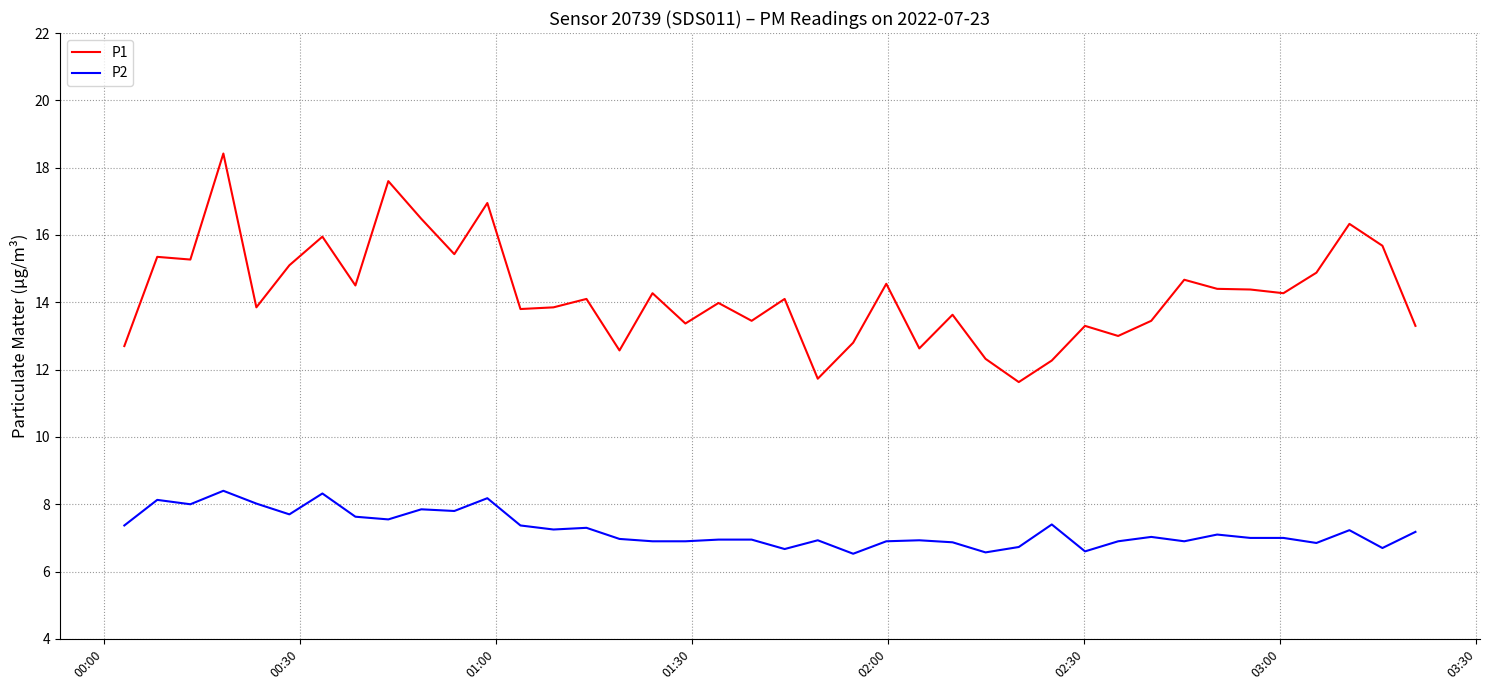

What is the difference between the maximum and minimum values in the P2 series?

1.9